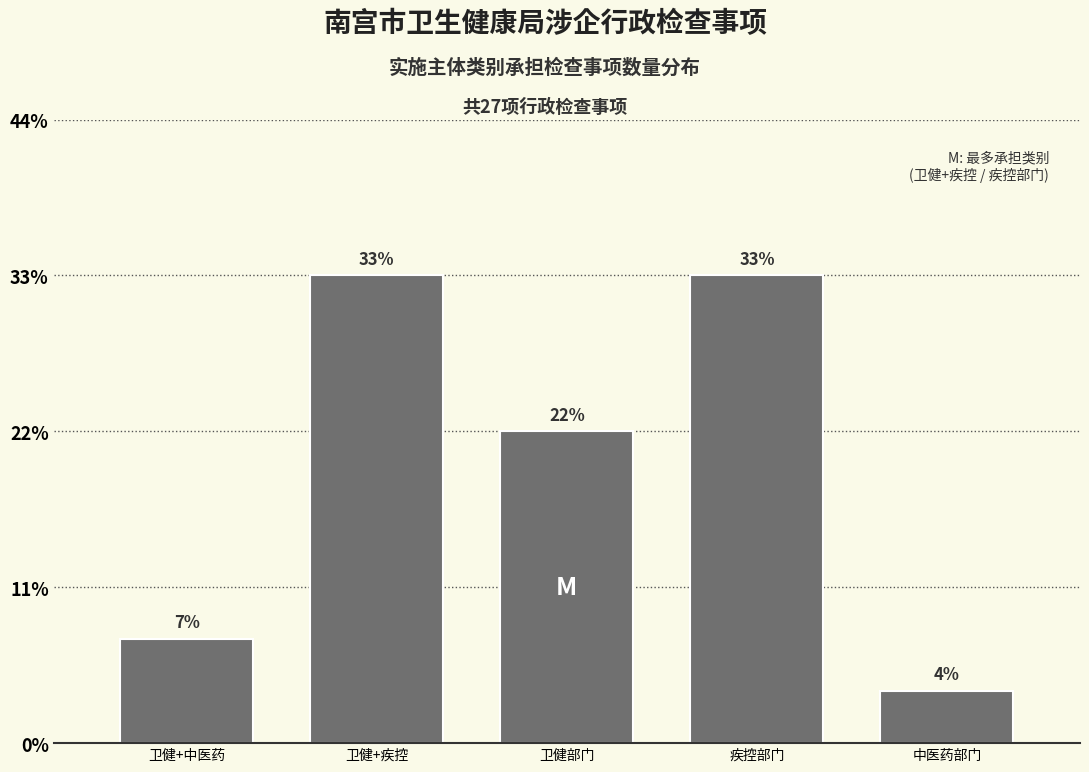

Does the chart contain any negative values?

No